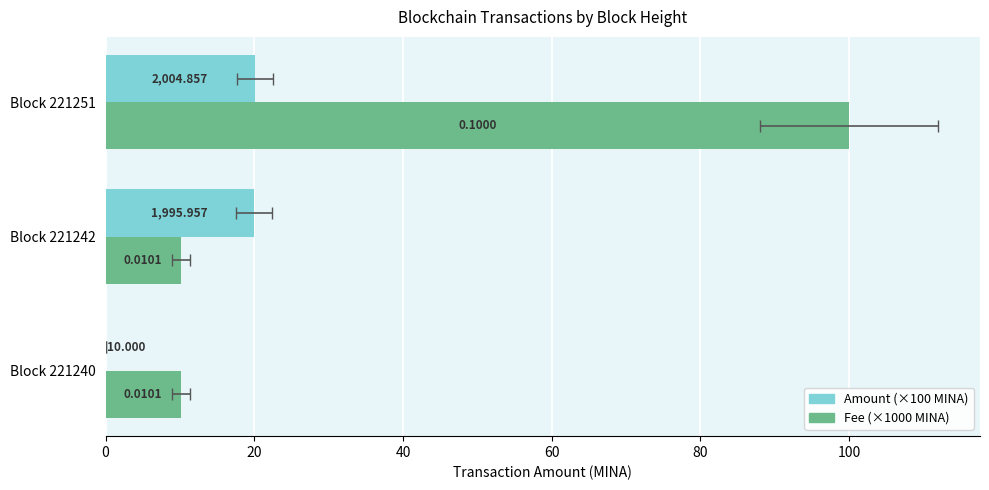

What are all the series names shown in the legend?

Amount (×100 MINA), Fee (×1000 MINA)